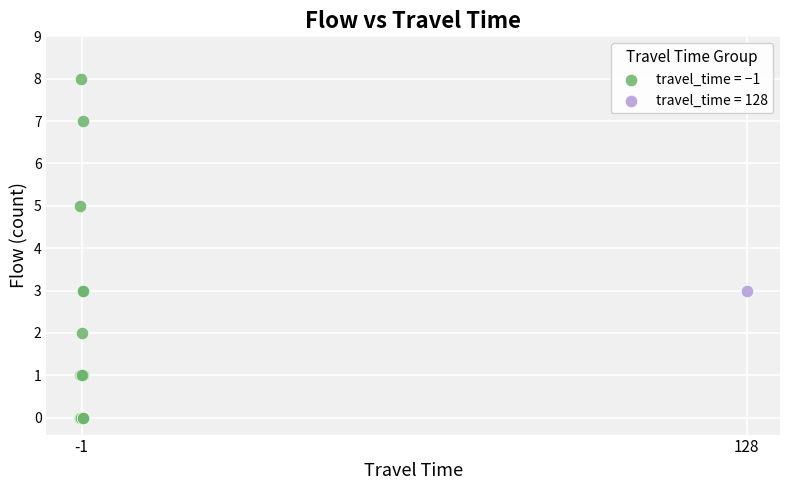

What are all the series names shown in the legend?

travel_time = −1, travel_time = 128